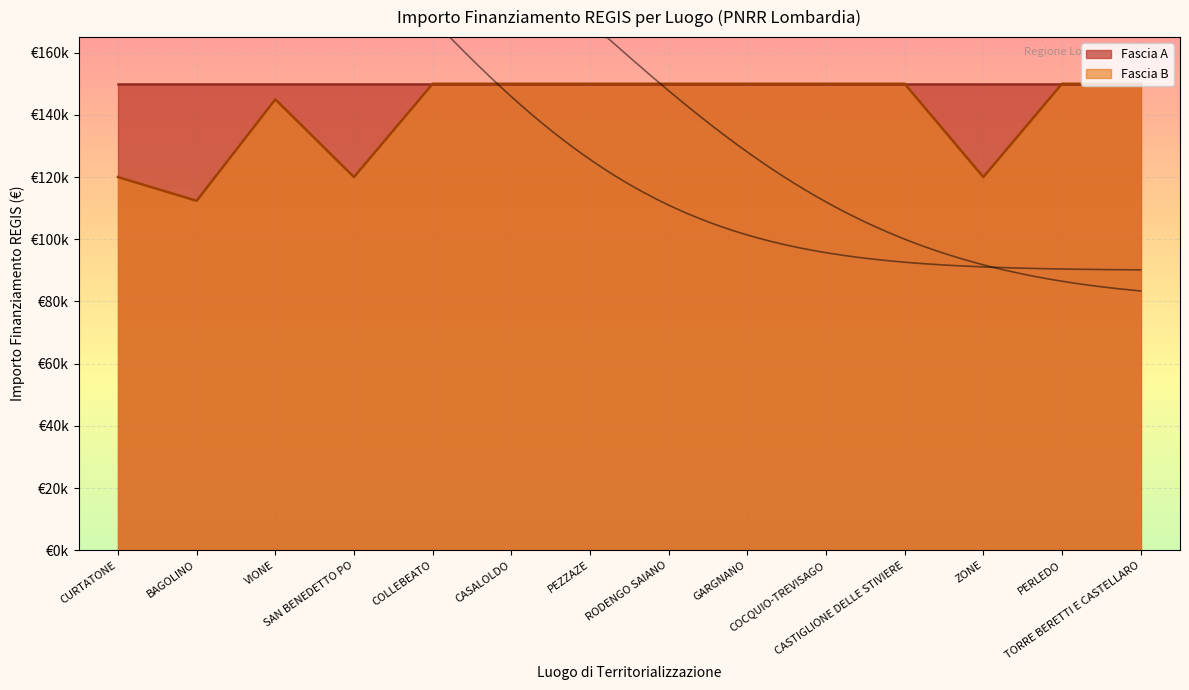

List the labels in order of value, largest first.

COLLEBEATO, CASALOLDO, PEZZAZE, RODENGO SAIANO, GARGNANO, COCQUIO-TREVISAGO, CASTIGLIONE DELLE STIVIERE, PERLEDO, TORRE BERETTI E CASTELLARO, VIONE, CURTATONE, SAN BENEDETTO PO, ZONE, BAGOLINO